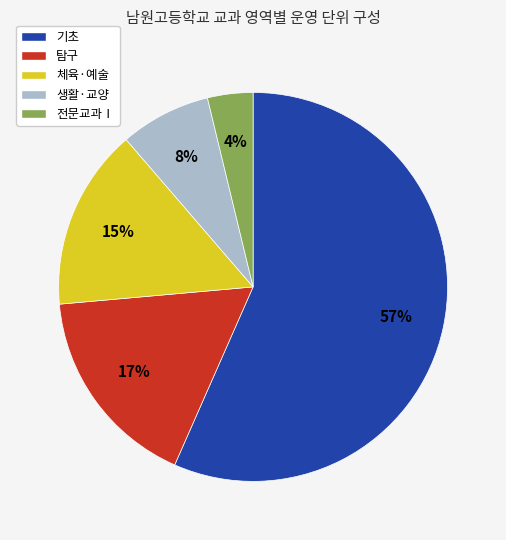

To the nearest percent, what is the difference between the 생활·교양 and 기초 slice percentages?

49%